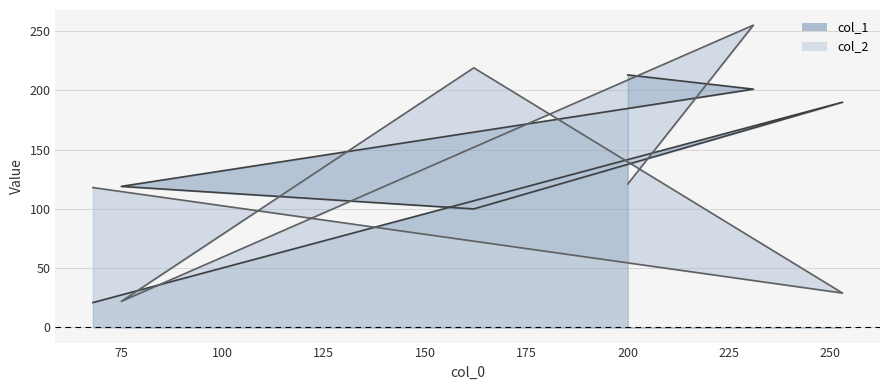

Rank the categories by col_2 value from highest to lowest.

231, 162, 200, 68, 253, 75